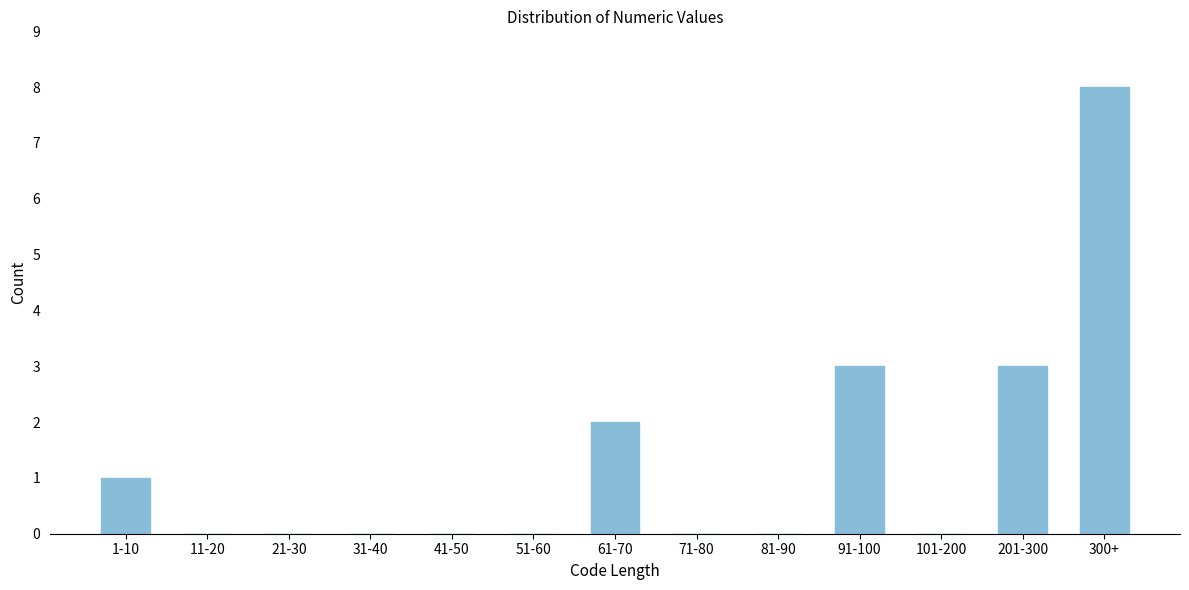

Reading right to left, list all the values displayed in this chart.

300+=8	201-300=3	101-200=0	91-100=3	81-90=0	71-80=0	61-70=2	51-60=0	41-50=0	31-40=0	21-30=0	11-20=0	1-10=1